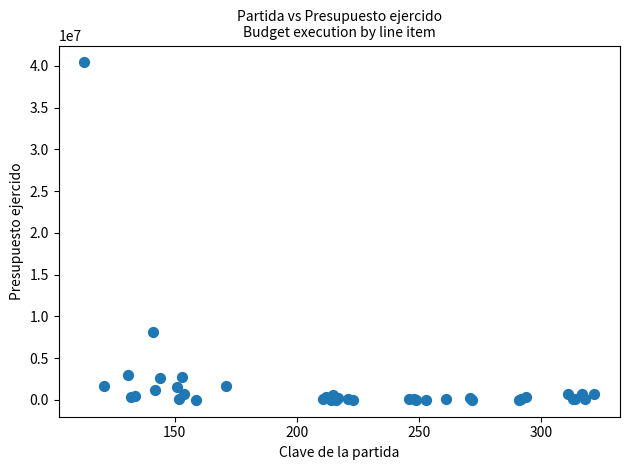

What Y value in the scatter plot is closest to 20207459?

8085477.7